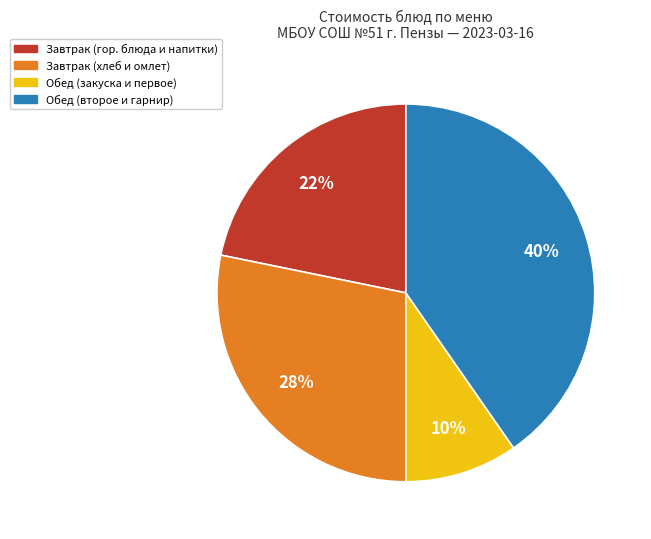

Is there any slice that represents more than half of the pie?

No